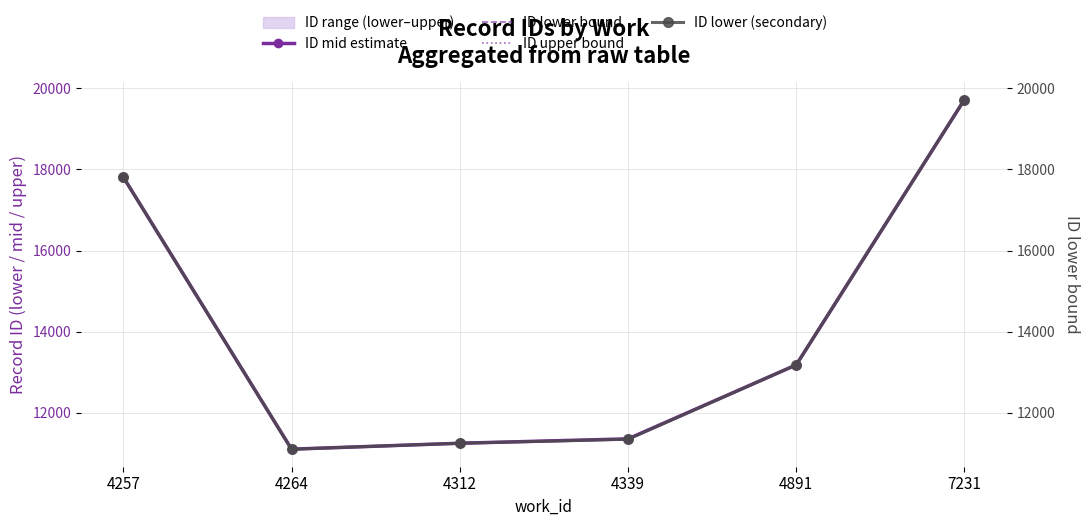

True or false: ID upper bound and ID mid estimate intersect in this chart.

False